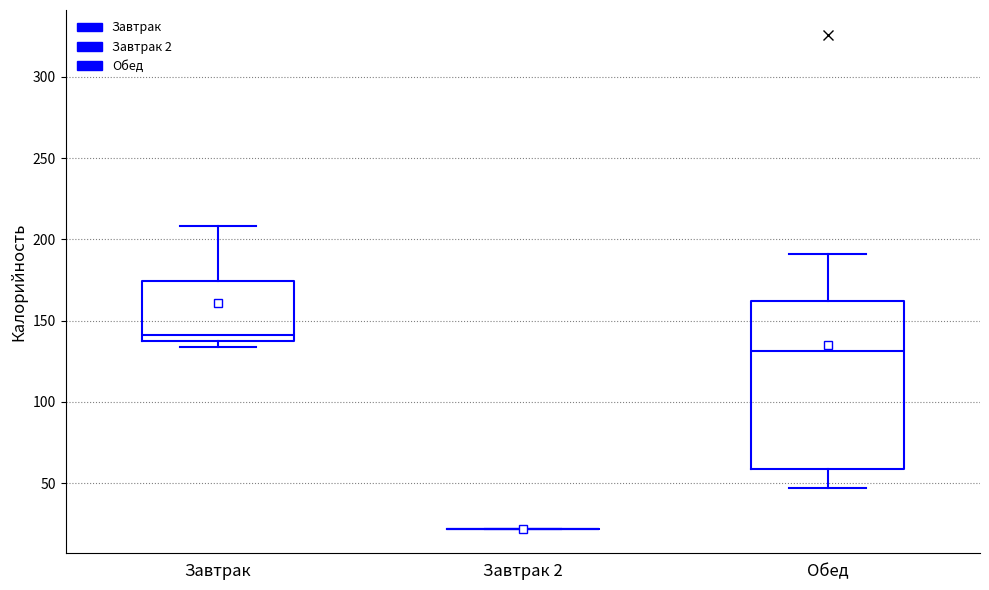

Where is the lower edge of the box for Завтрак on the y-axis? The values are not printed on the chart, so give them approximately, as read against the axis.

140